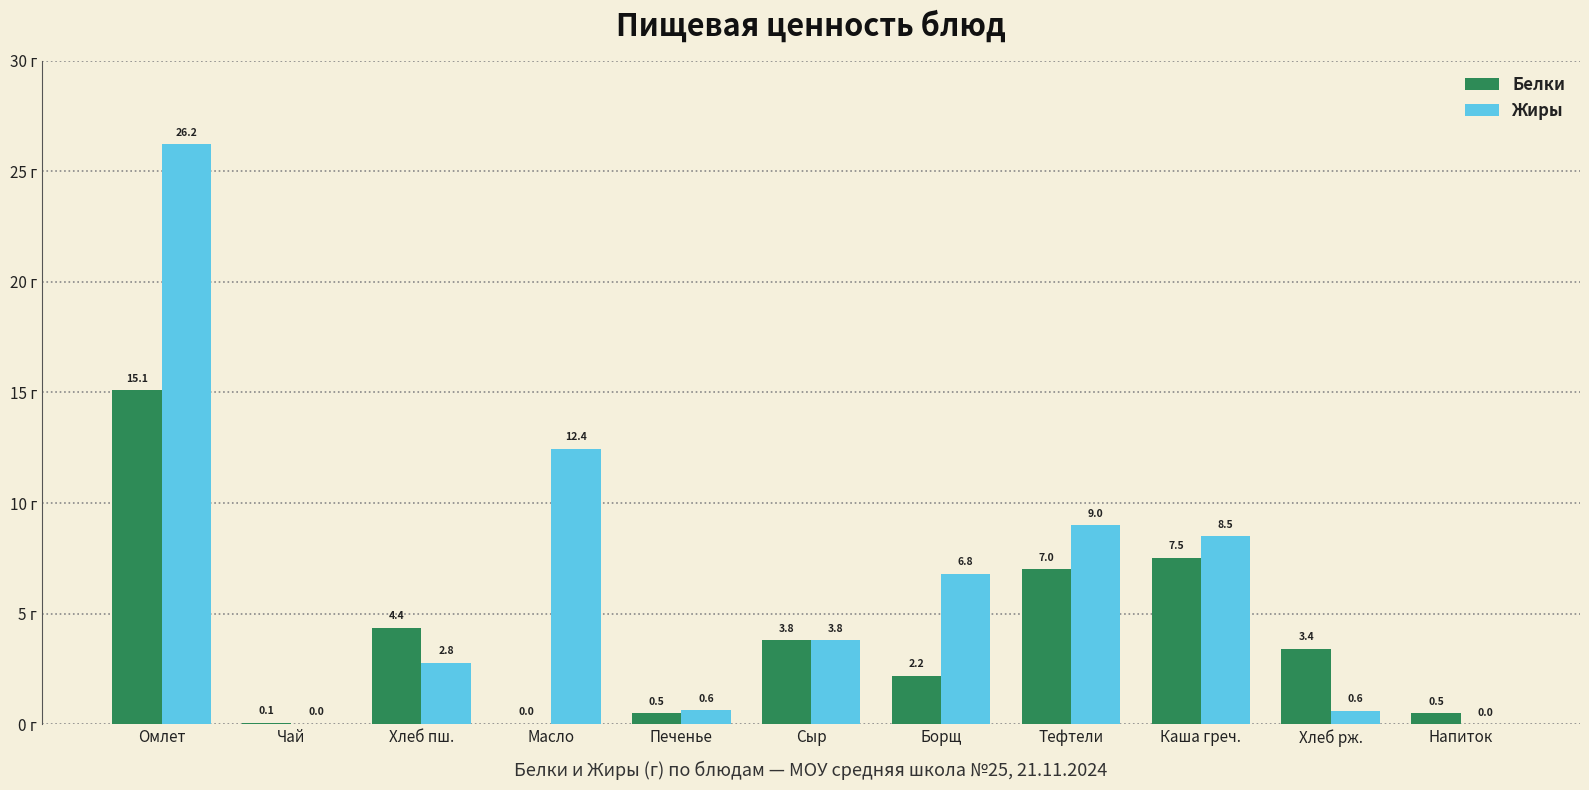

At which label is Белки closest to 7?

Тефтели